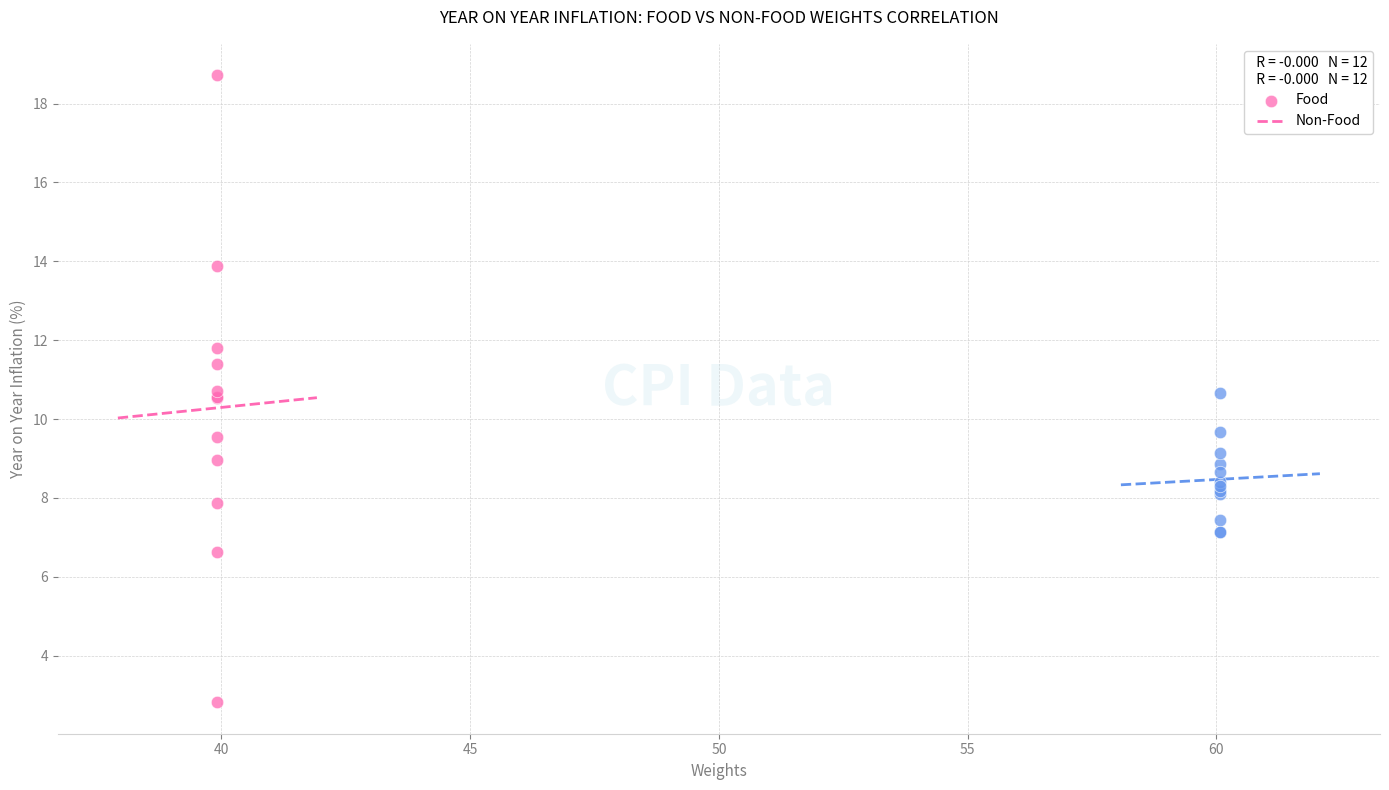

Which series reaches the maximum Y coordinate?

Food